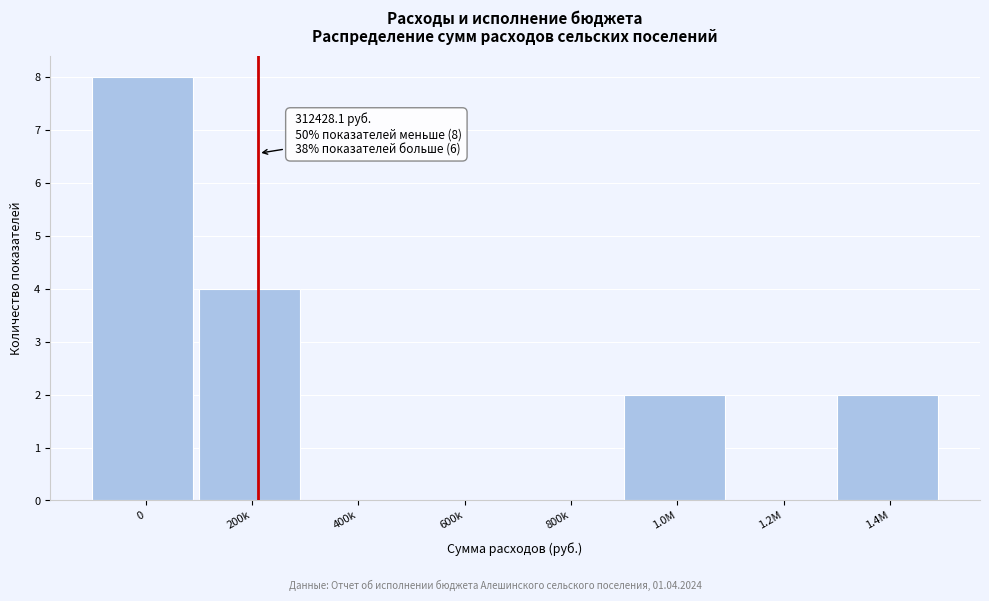

Reading left to right, what are all the values shown in this chart?

0=8	200k=4	400k=0	600k=0	800k=0	1.0M=2	1.2M=0	1.4M=2